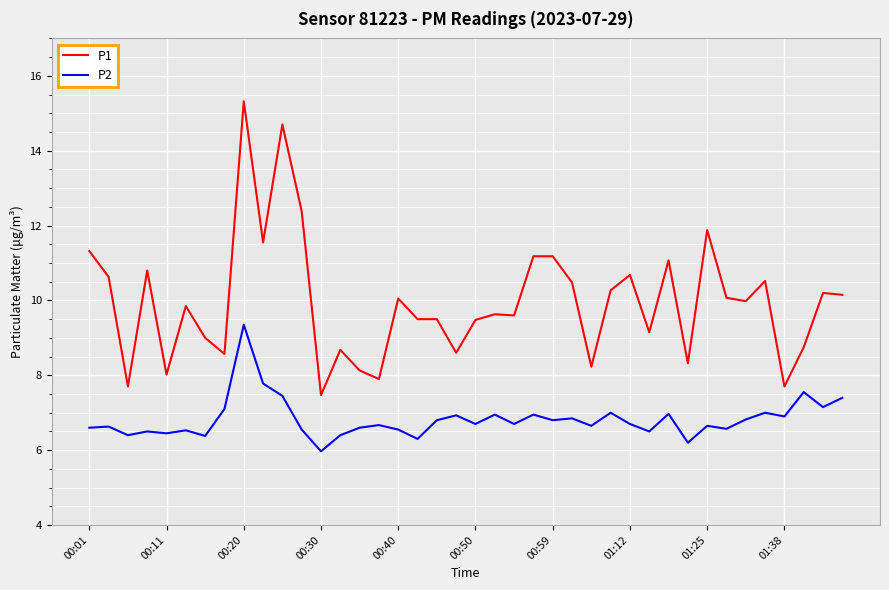

Does the chart have visible grid lines?

Yes